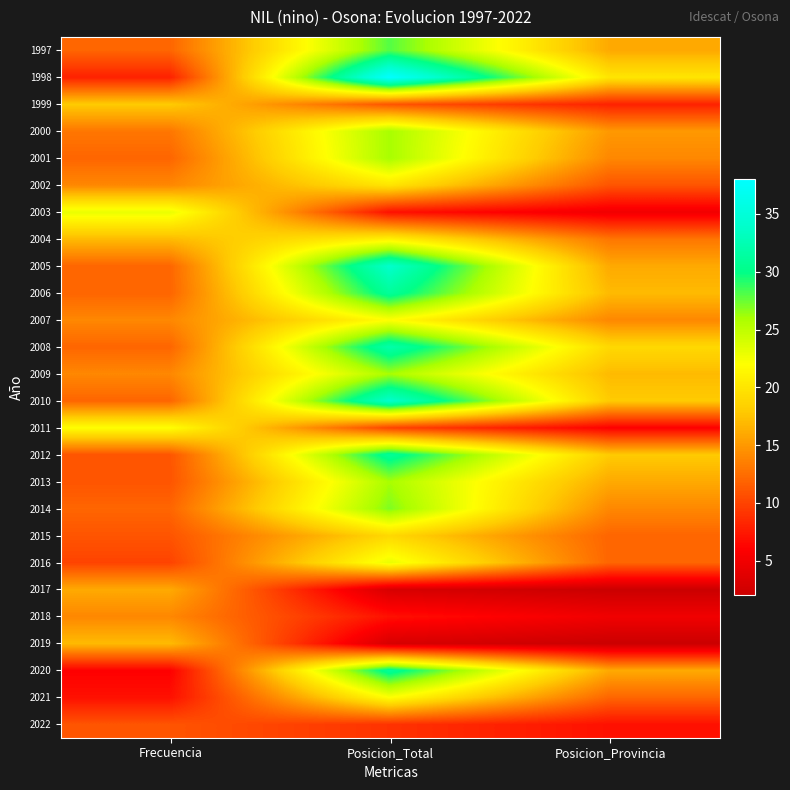

List the series in order of their peak value, lowest first.

2022, 2018, 2017, 2019, 1999, 2015, 2002, 2004, 2007, 2011, 2021, 2003, 2016, 2000, 2001, 2009, 2013, 2014, 1997, 2006, 2012, 2020, 2008, 2005, 2010, 1998